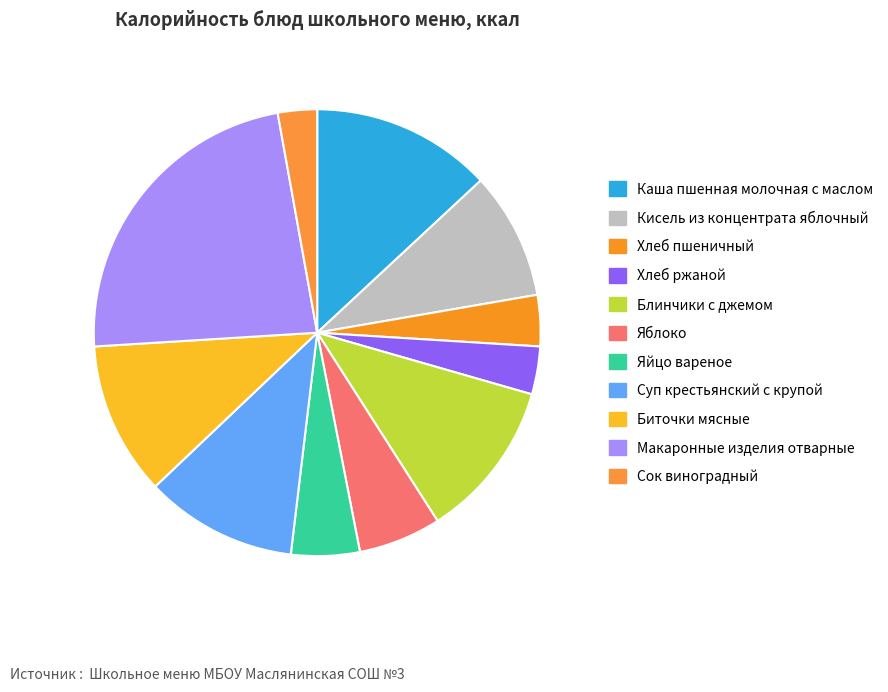

How many segments does this pie chart have?

11